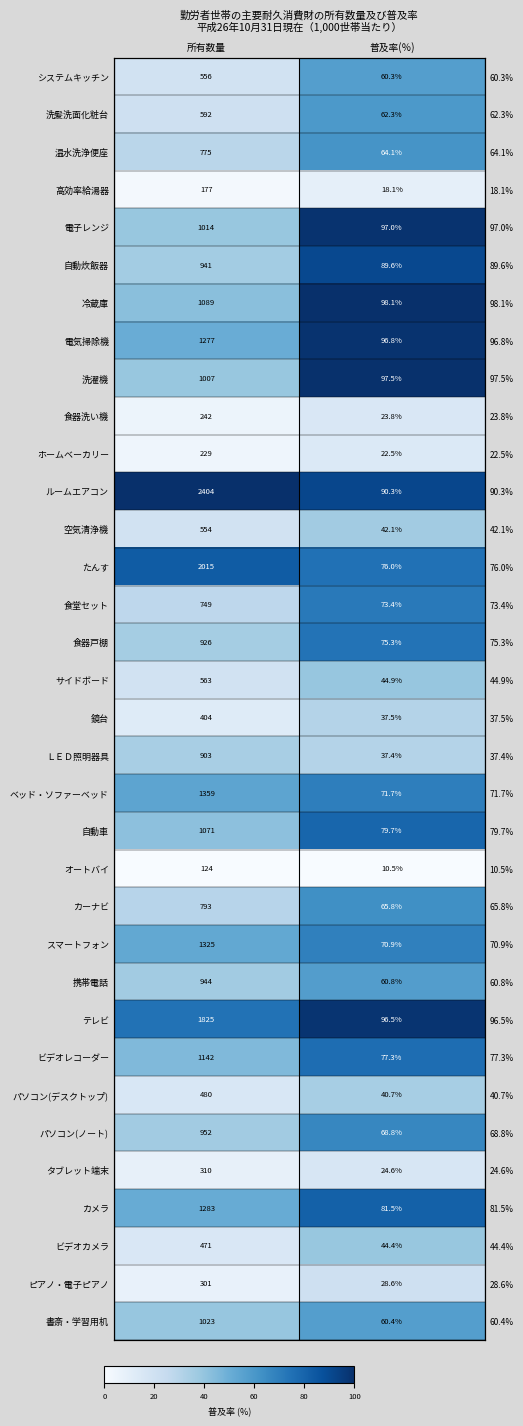

Which category has the highest value in the 温水洗浄便座 series?

普及率(％)